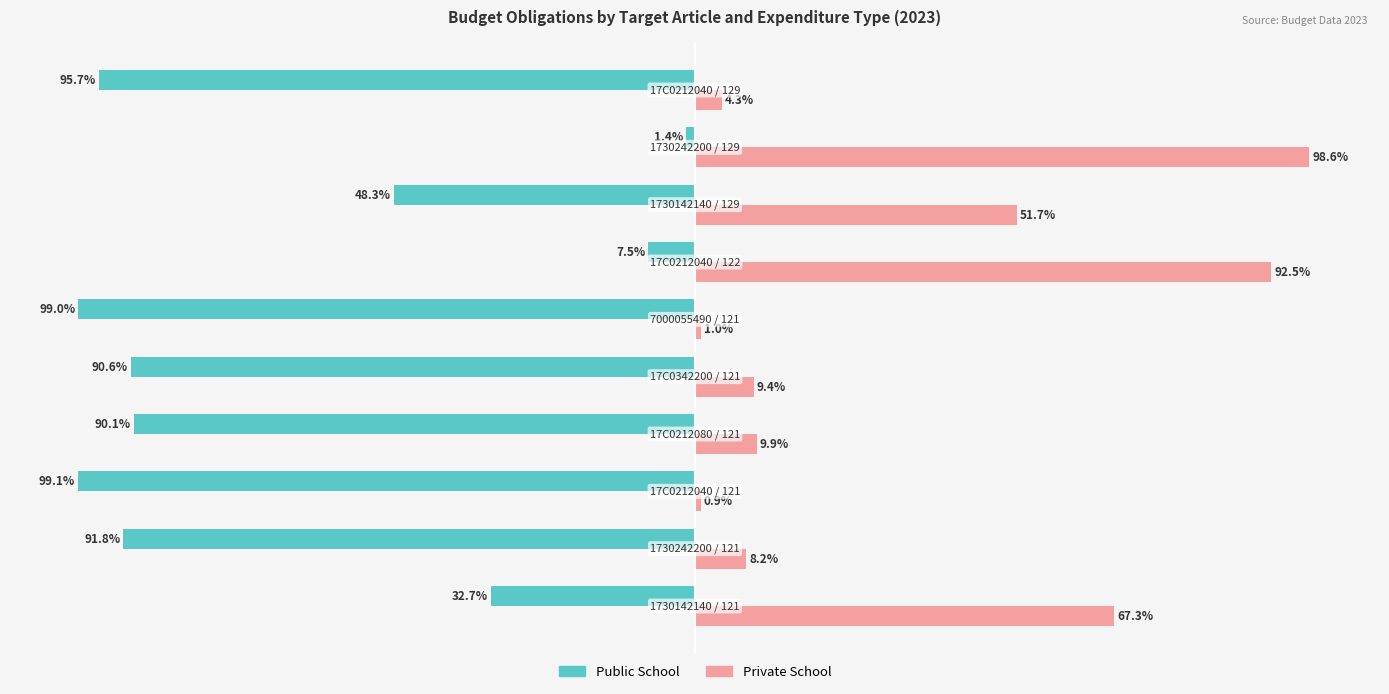

Rank the series by their average value, from highest to lowest.

Private School, Public School